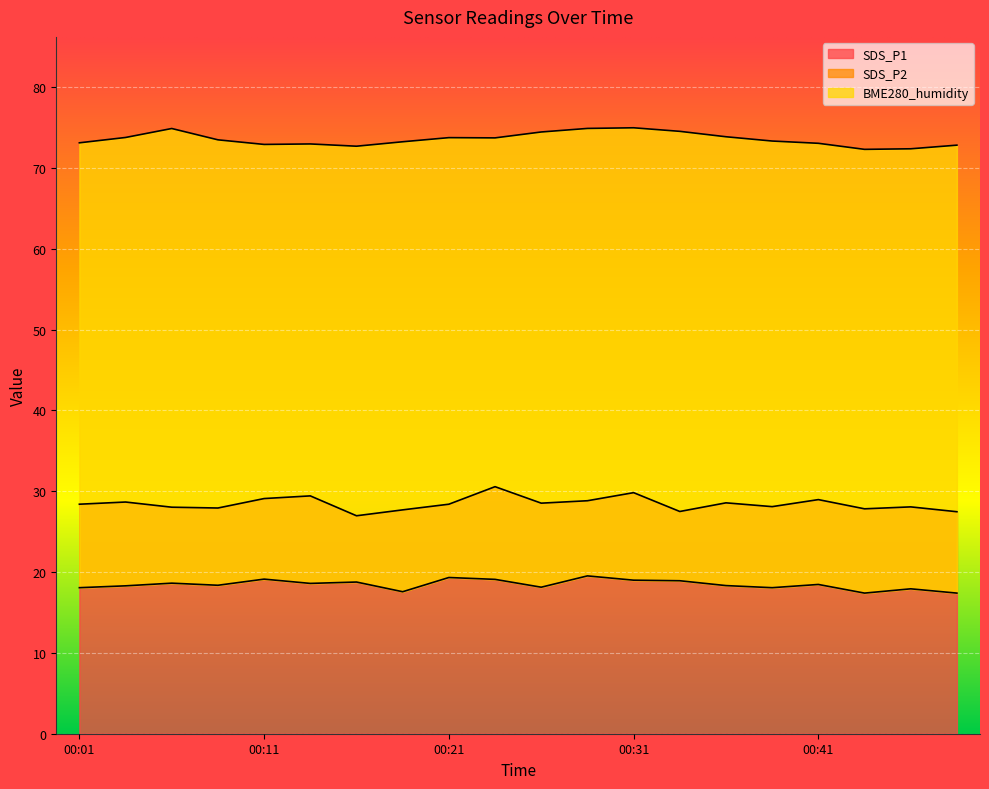

True or false: BME280_humidity and SDS_P2 intersect in this chart.

False